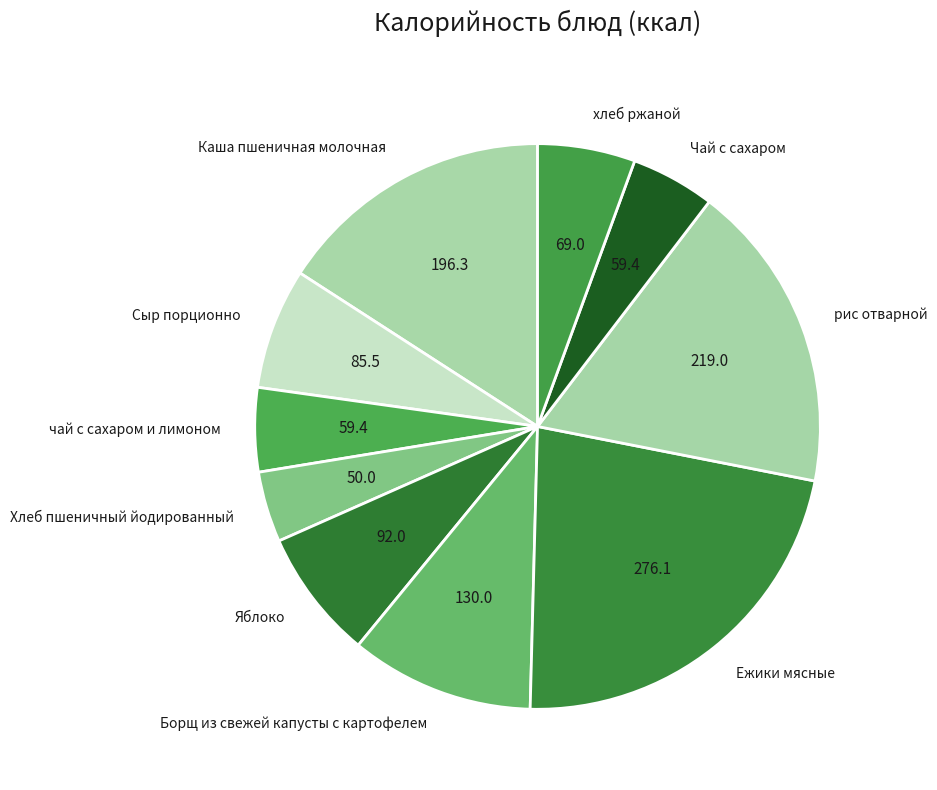

Is it true that чай с сахаром и лимоном is 17% of the pie?

False